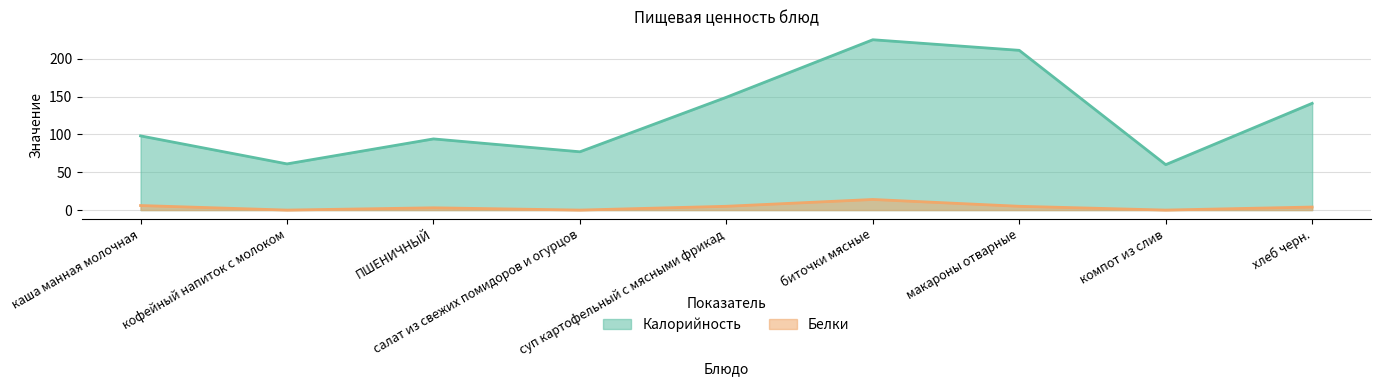

Reading left to right, list all the values displayed in this chart.

Калорийность: каша манная молочная=98	кофейный напиток с молоком=61	ПШЕНИЧНЫЙ=94	салат из свежих помидоров и огурцов=77	суп картофельный с мясными фрикад=149	биточки мясные=225	макароны отварные=211	компот из слив=60	хлеб черн.=141
Белки: каша манная молочная=6	кофейный напиток с молоком=0	ПШЕНИЧНЫЙ=3	салат из свежих помидоров и огурцов=0	суп картофельный с мясными фрикад=5	биточки мясные=14	макароны отварные=5	компот из слив=0	хлеб черн.=4